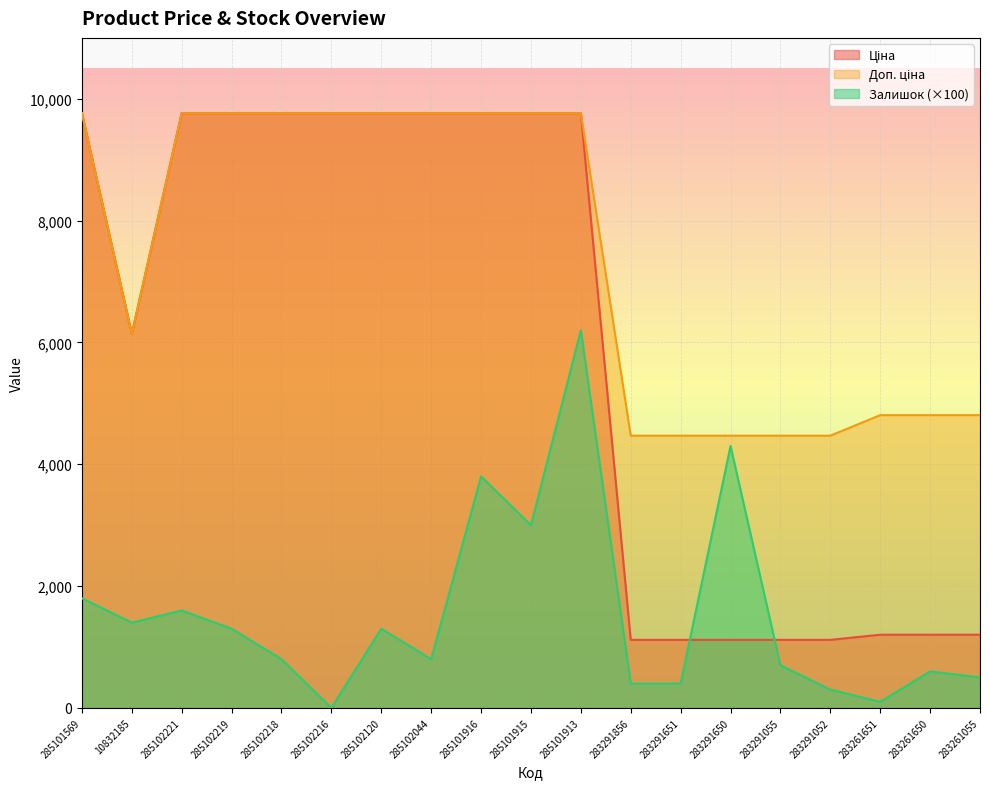

What is the spread (max minus min) of values at 285102219?

8464.4